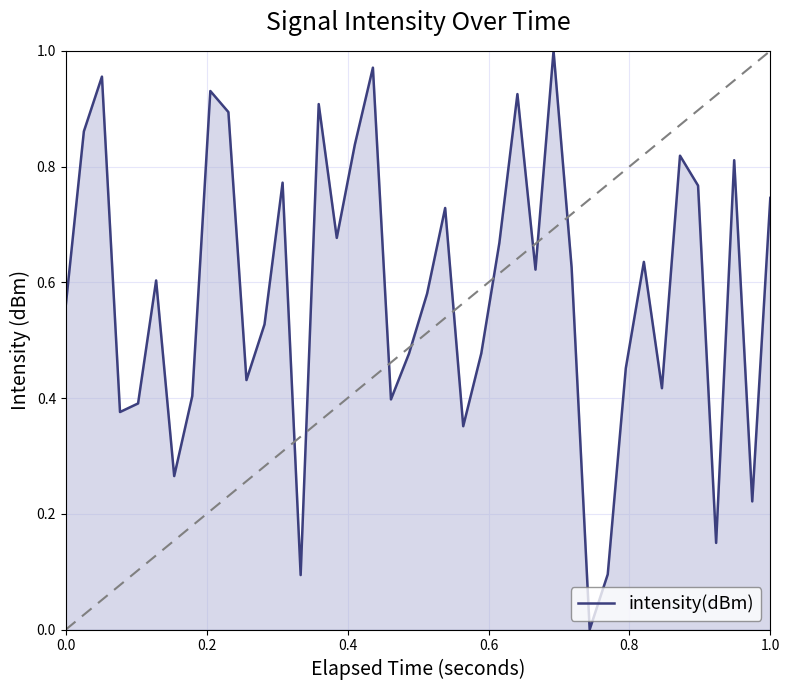

Does the chart have visible grid lines?

Yes